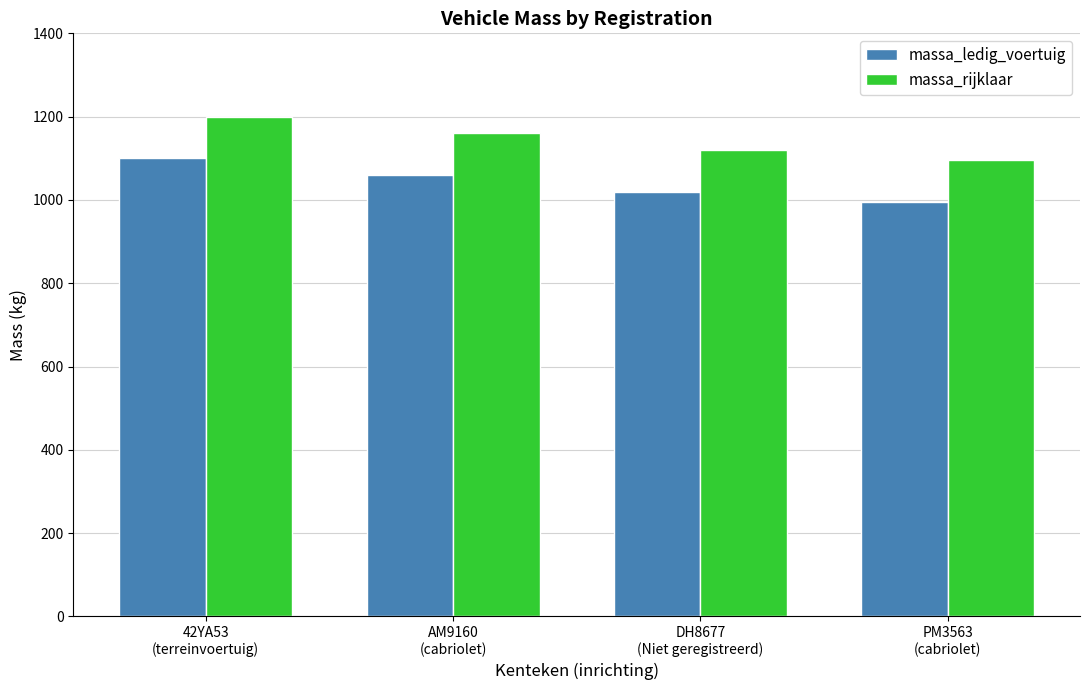

At which label does massa_ledig_voertuig first exceed 1060?

42YA53
(terreinvoertuig)